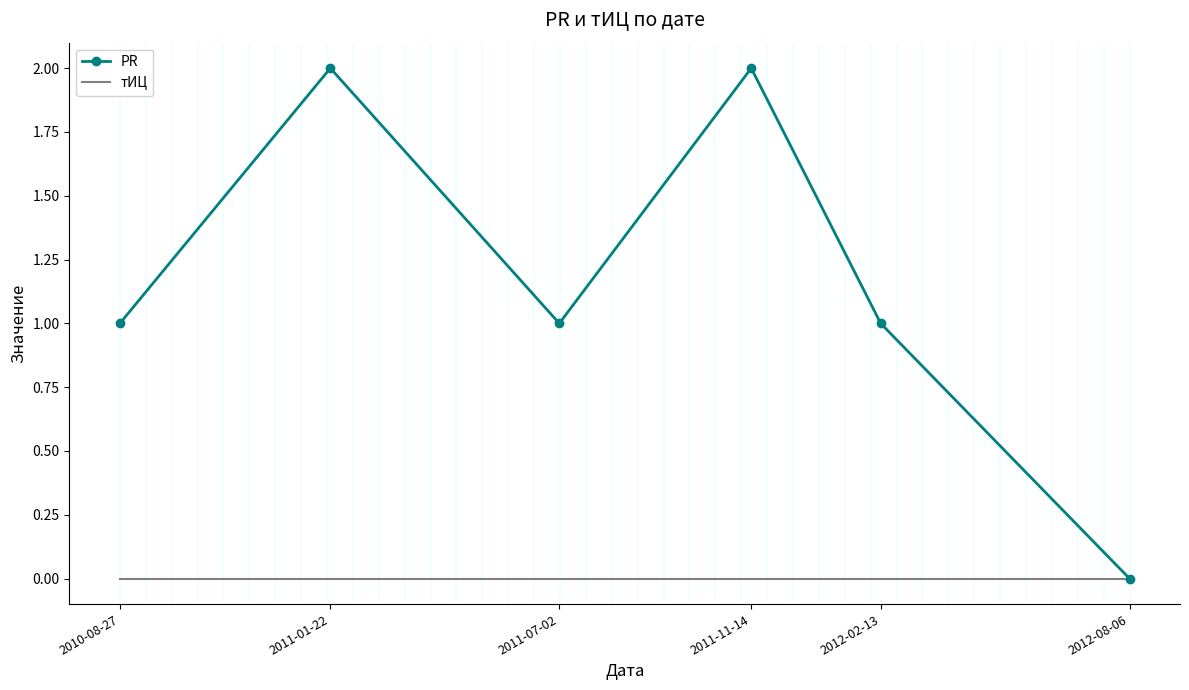

Which series has the largest range (max minus min)?

PR